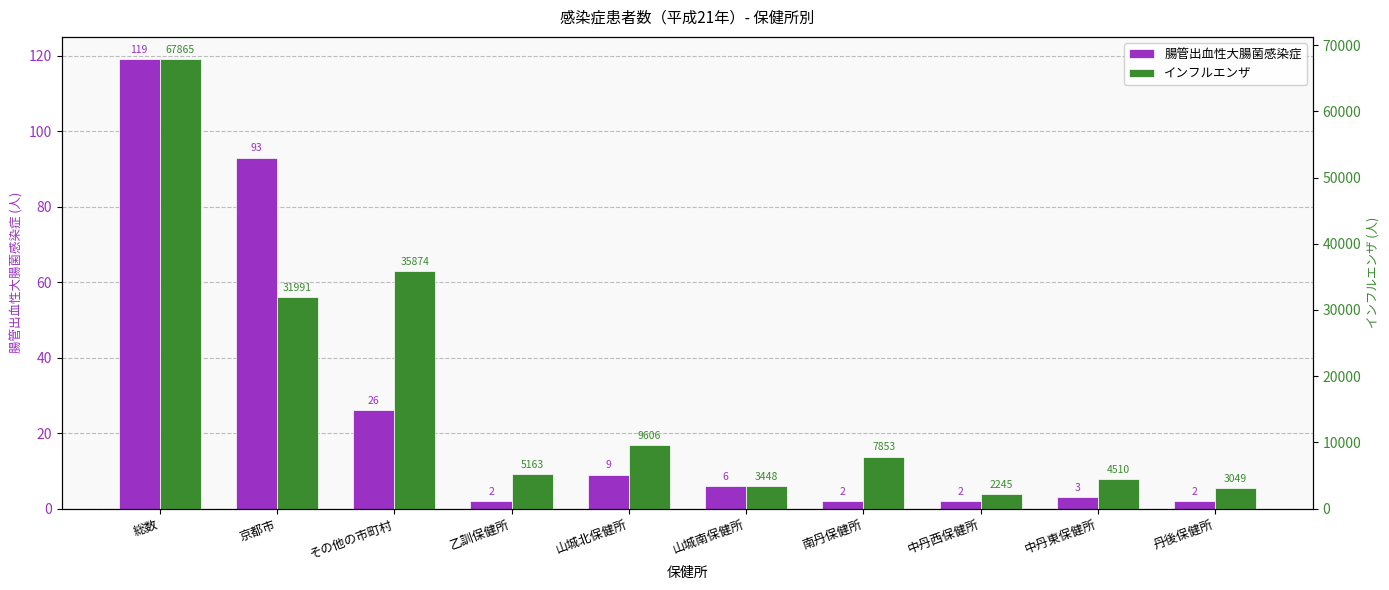

Reading left to right, list all the values displayed in this chart.

腸管出血性大腸菌感染症: 119	93	26	2	9	6	2	2	3	2
インフルエンザ: 67865	31991	35874	5163	9606	3448	7853	2245	4510	3049